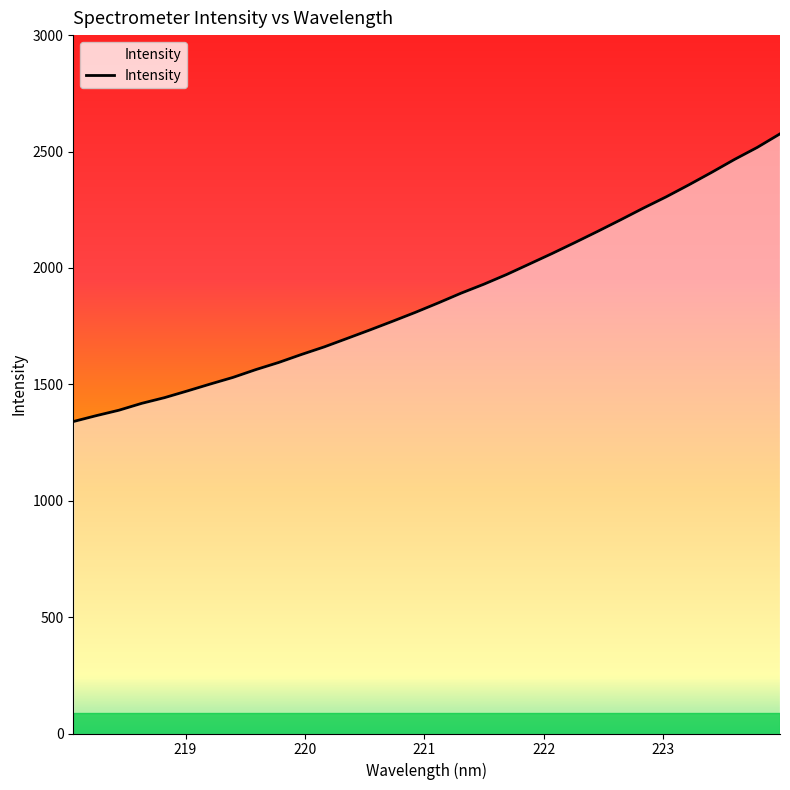

What is the value of the 30th point from the left?

2465.8